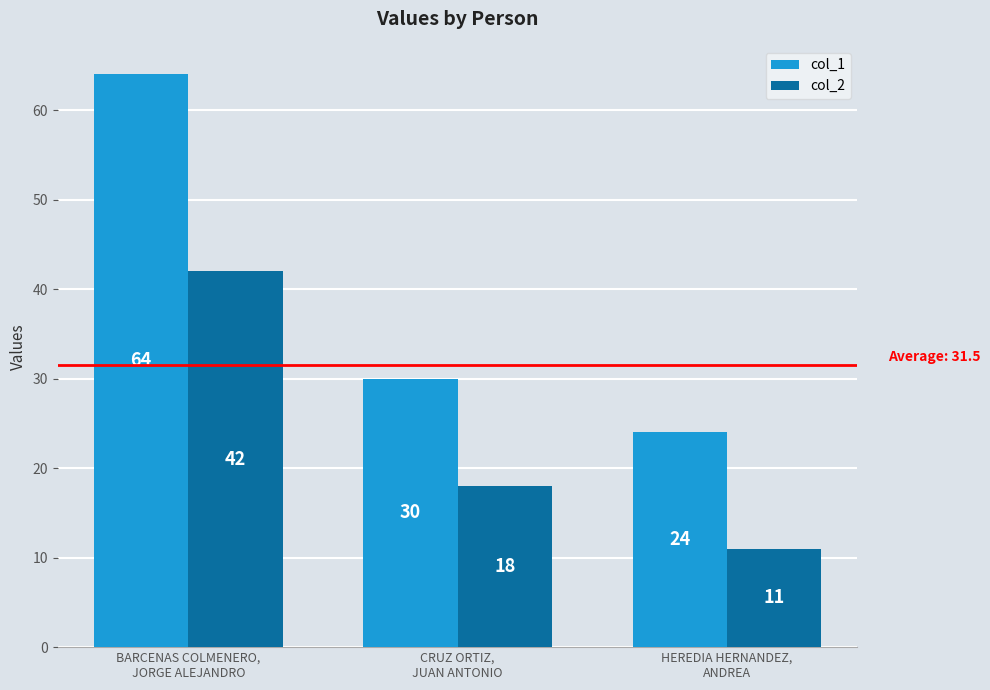

At which label is col_2 closest to 26?

CRUZ ORTIZ,
JUAN ANTONIO